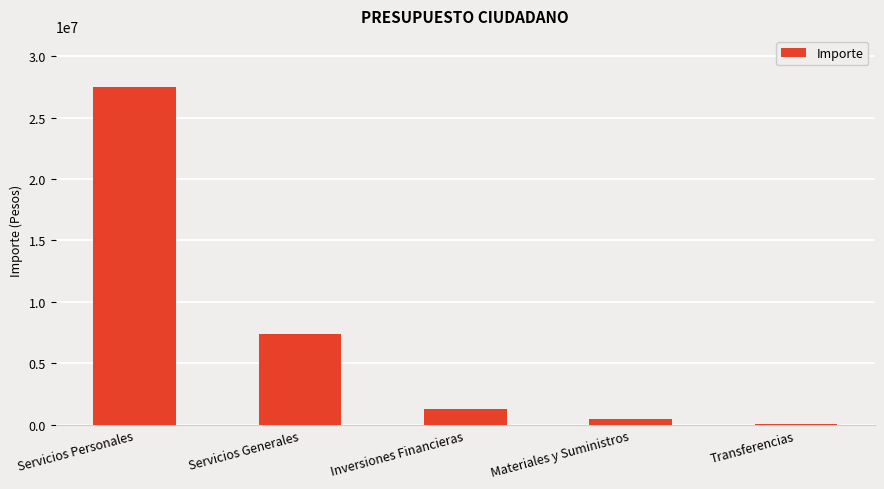

What is the ratio of the value at Servicios Generales to the value at Servicios Personales?

0.3